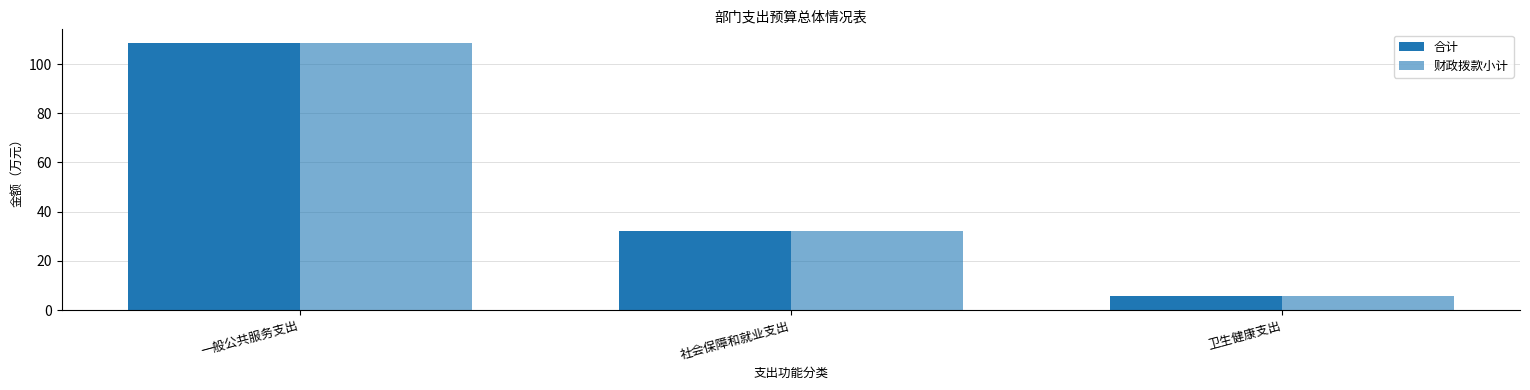

What position from the left is 一般公共服务支出?

1